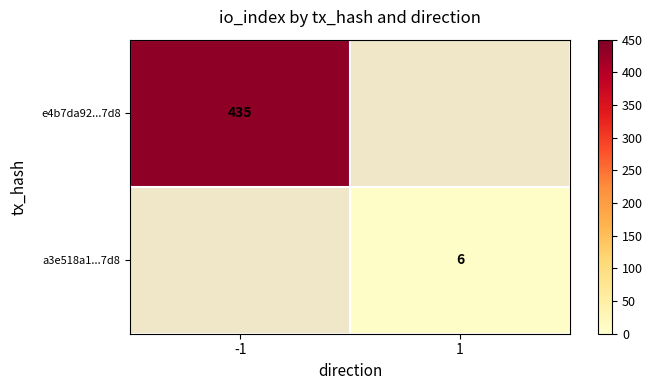

The a3e518a1...7d8 series shows 6 at 1. True or false?

True